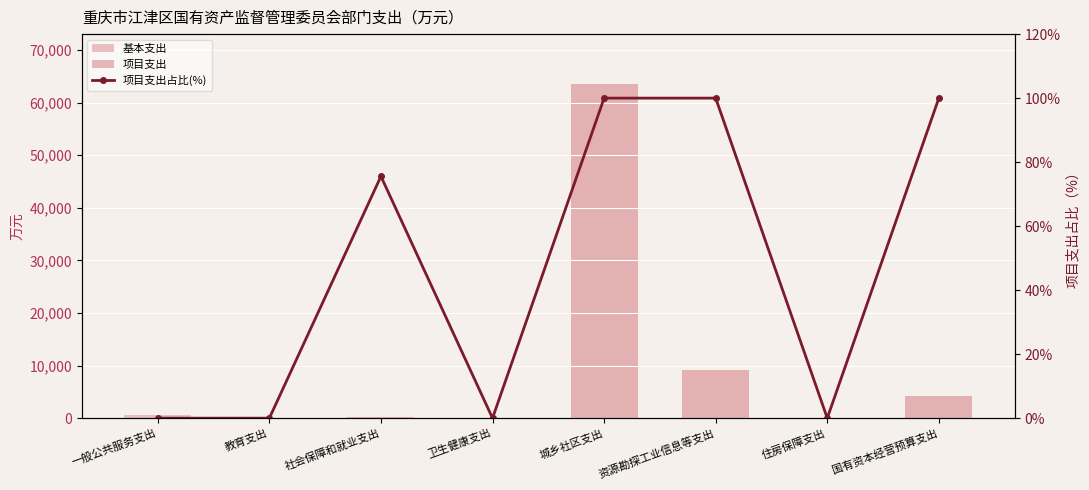

The 基本支出 series shows 30.4 at 卫生健康支出. True or false?

True